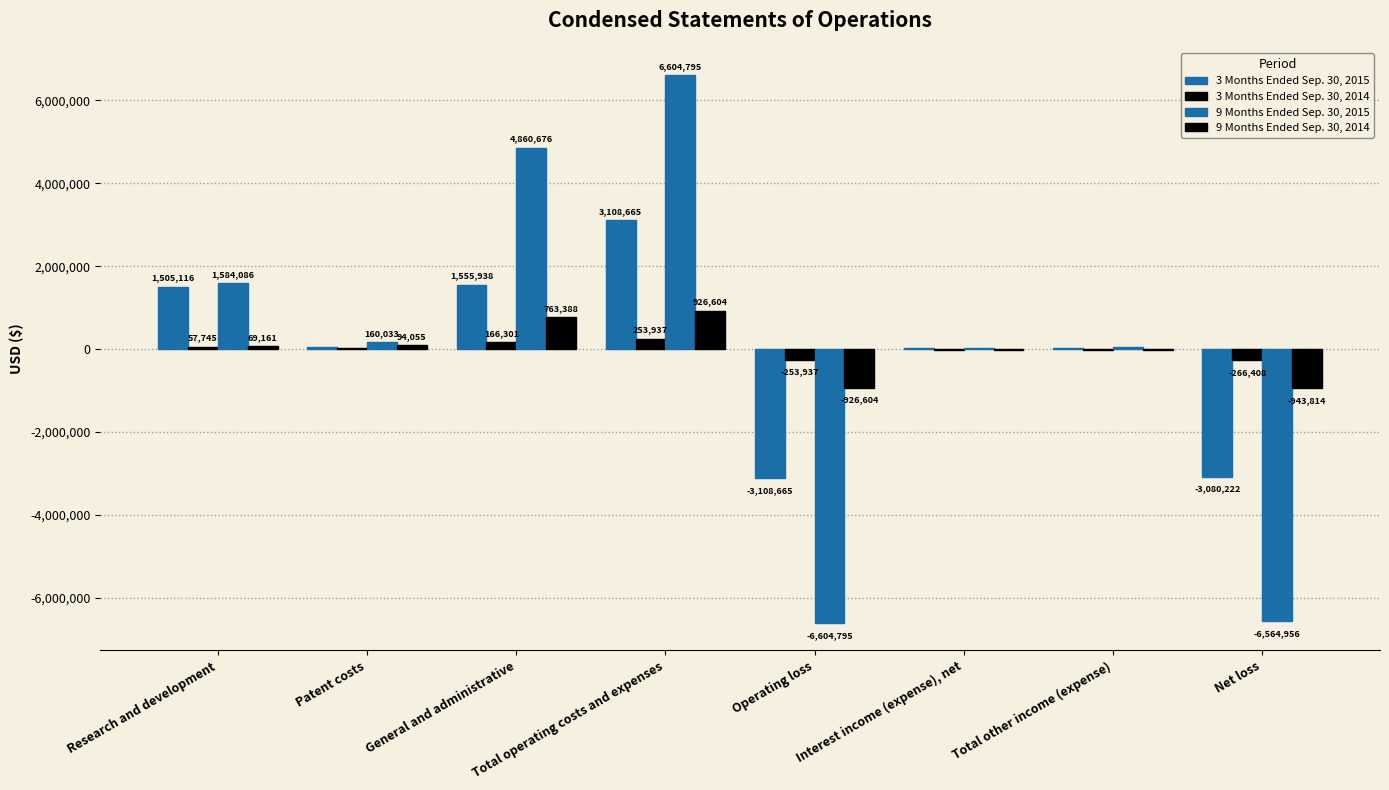

At which category is the sum across all series the highest?

Total operating costs and expenses